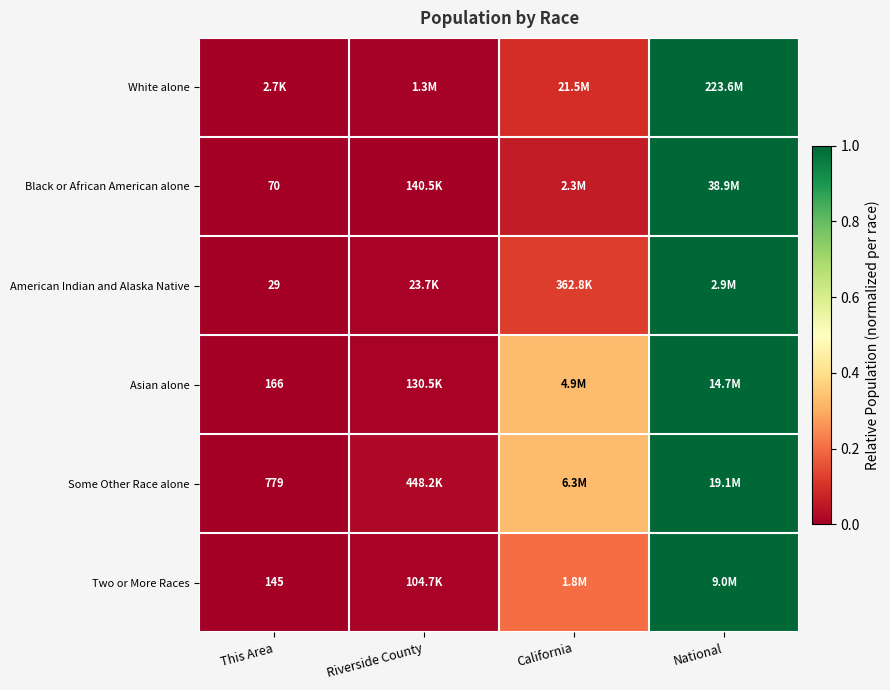

The value of Some Other Race alone at Riverside County is 0.0. True or false?

True